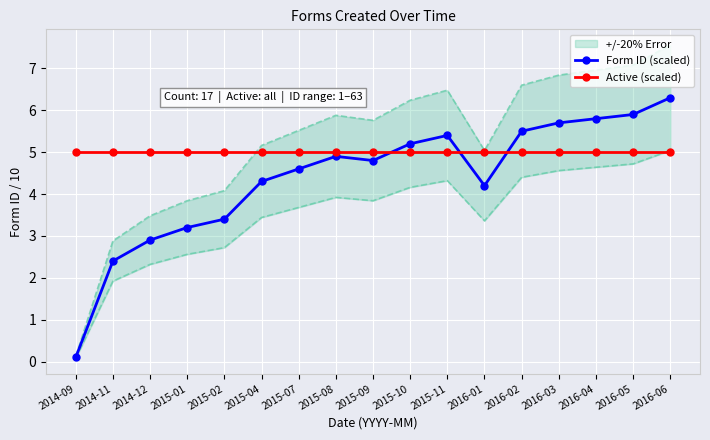

What is the label of the 11th point from the right?

2015-07